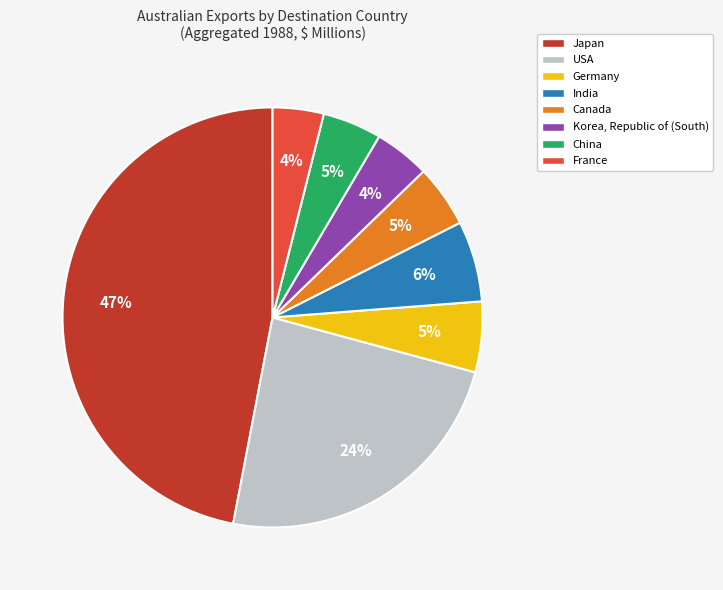

Between Germany and USA, which is larger?

USA